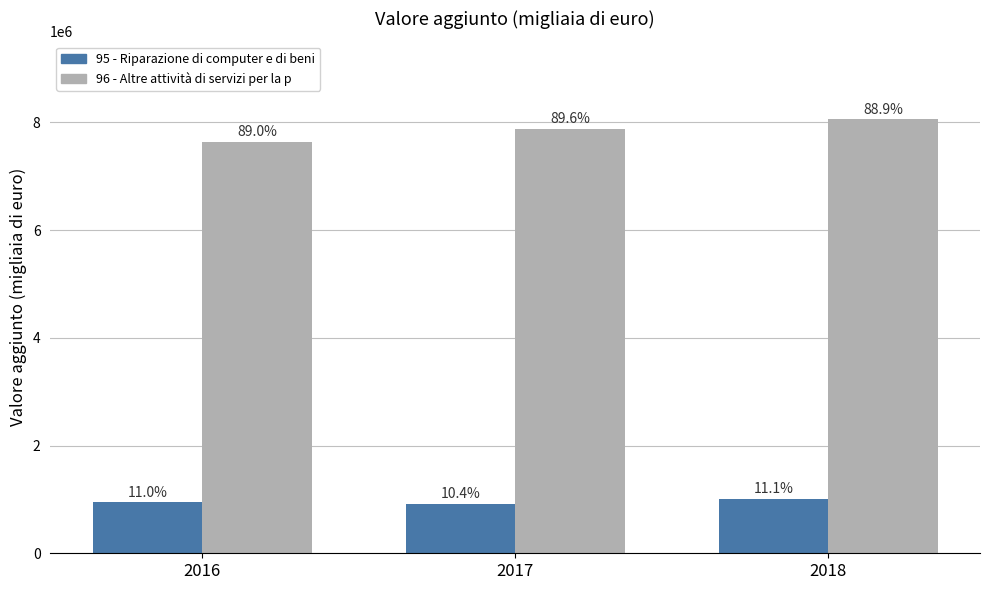

What value does the 96 - Altre attività di servizi per la p series have at 2018?

8055508